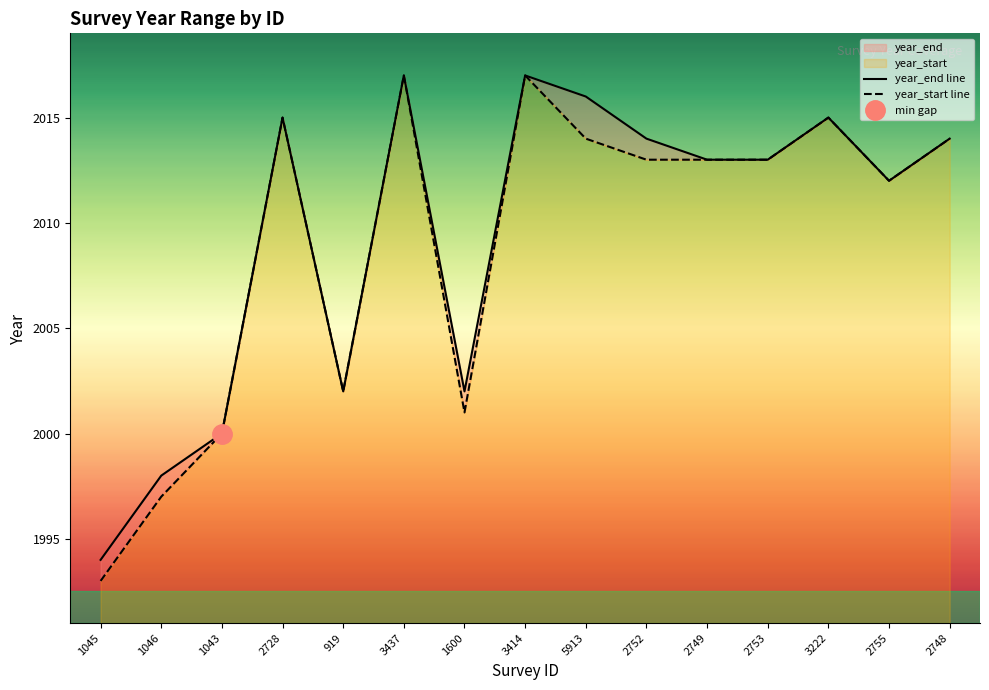

True or false: year_start line has a value of 3516 at 5913.

False